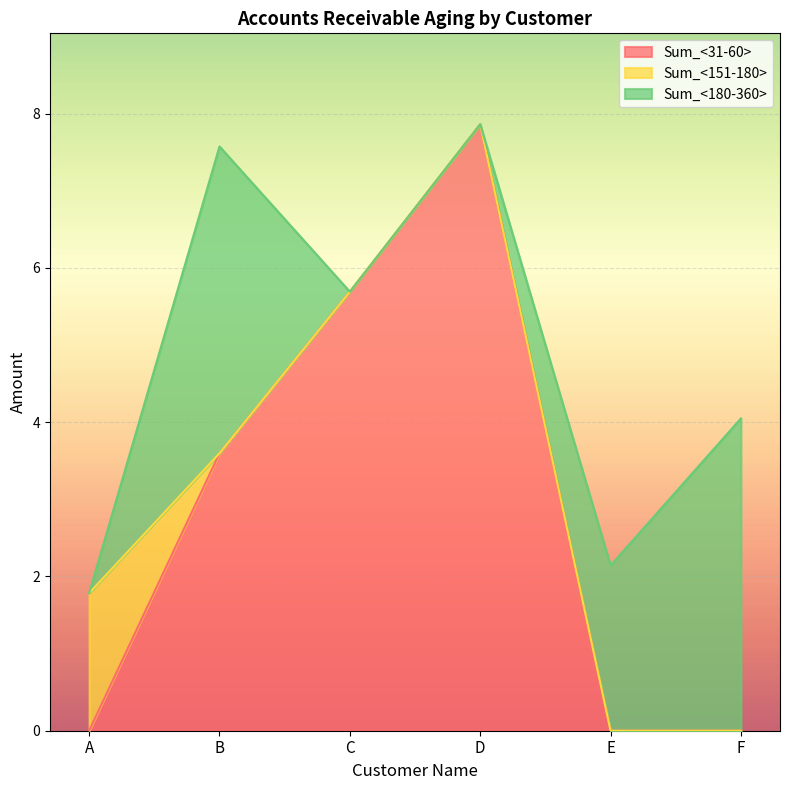

True or false: Sum_<180-360> has a value of 6.8 at F.

False